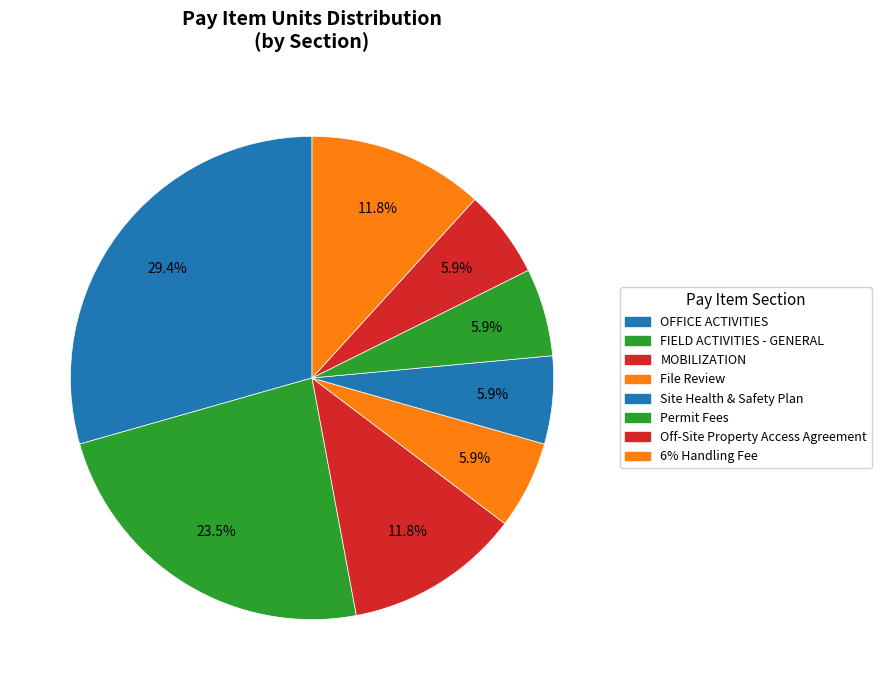

How many segments does this pie chart have?

8